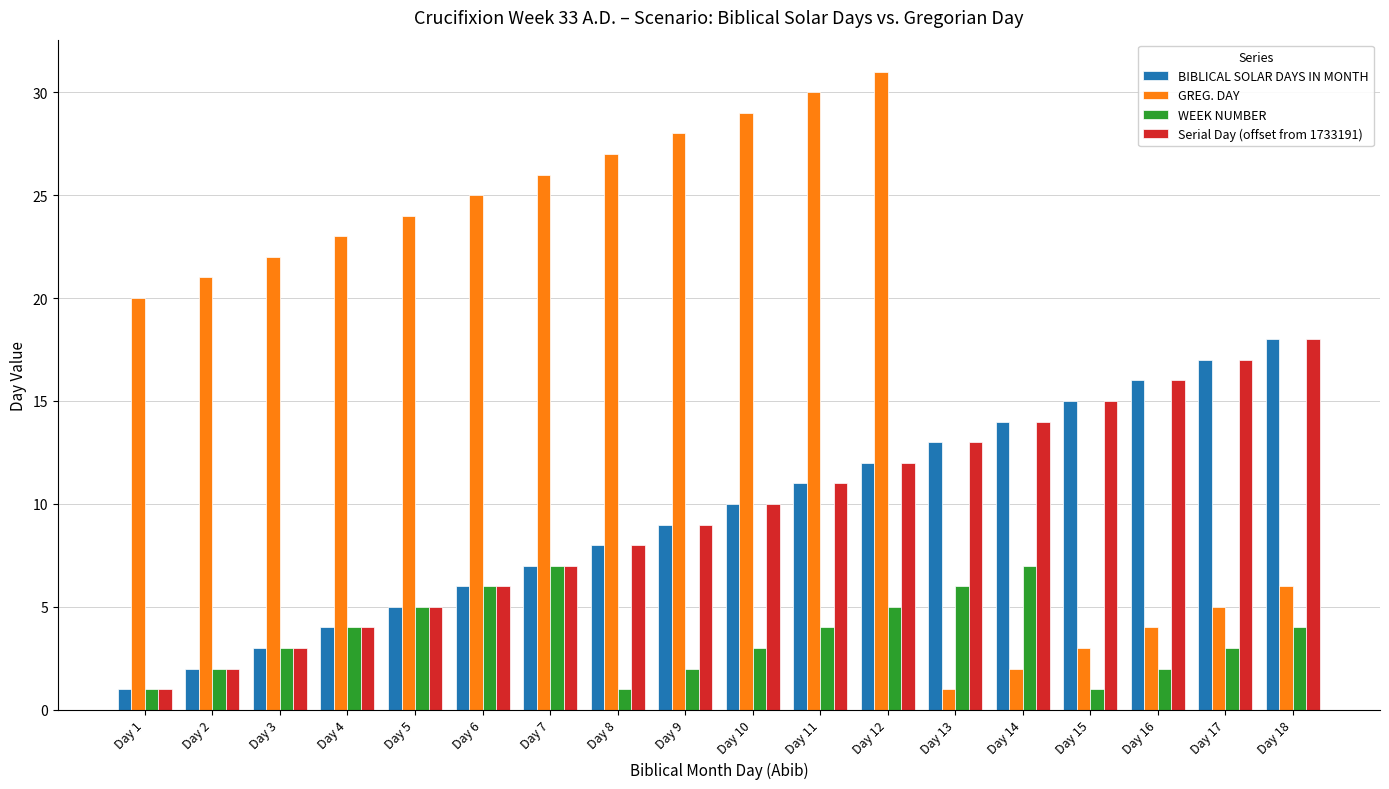

Reading left to right, transcribe all the data shown in this chart.

BIBLICAL SOLAR DAYS IN MONTH: 1	2	3	4	5	6	7	8	9	10	11	12	13	14	15	16	17	18
GREG. DAY: 20	21	22	23	24	25	26	27	28	29	30	31	1	2	3	4	5	6
WEEK NUMBER: 1	2	3	4	5	6	7	1	2	3	4	5	6	7	1	2	3	4
Serial Day (offset from 1733191): 1	2	3	4	5	6	7	8	9	10	11	12	13	14	15	16	17	18